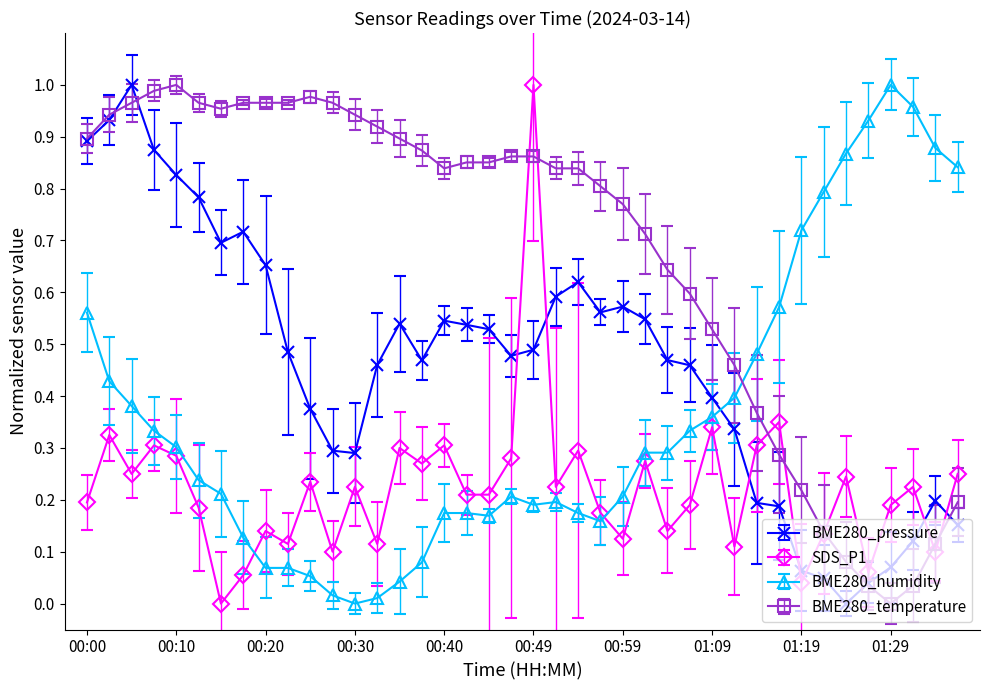

Rank the series by their average value, from highest to lowest.

BME280_temperature, BME280_pressure, BME280_humidity, SDS_P1